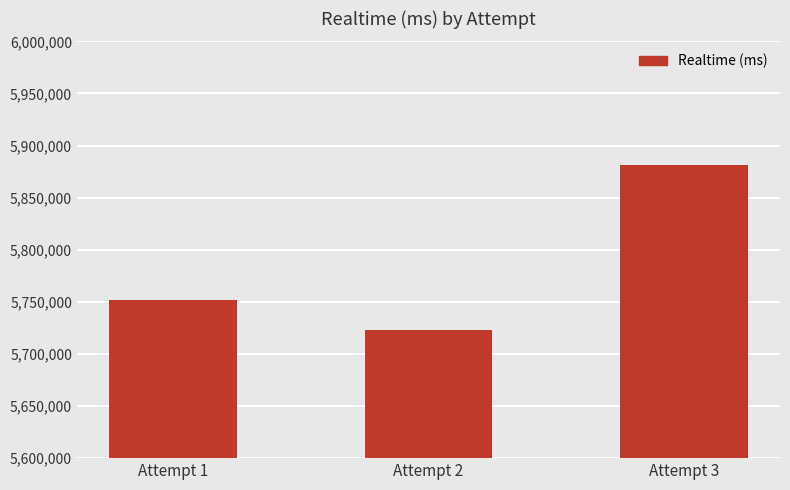

What is the difference between the maximum and minimum values?

157710